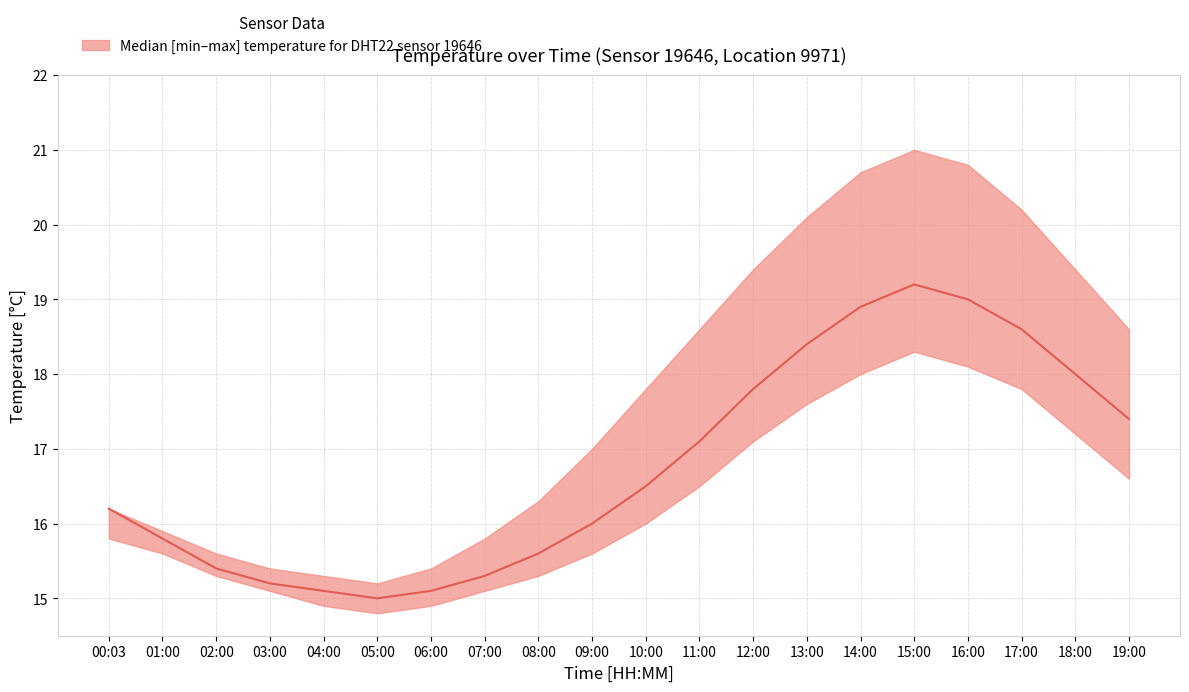

Reading left to right, list all the values displayed in this chart.

16.2	15.8	15.4	15.2	15.1	15.0	15.1	15.3	15.6	16.0	16.5	17.1	17.8	18.4	18.9	19.2	19.0	18.6	18.0	17.4